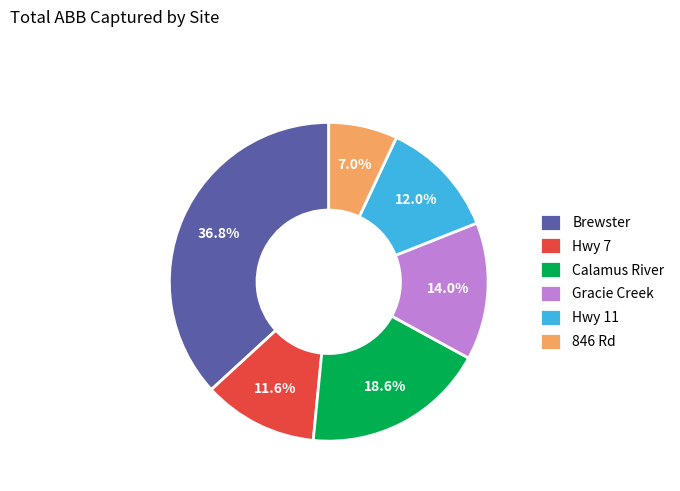

Does any single category account for the majority?

No